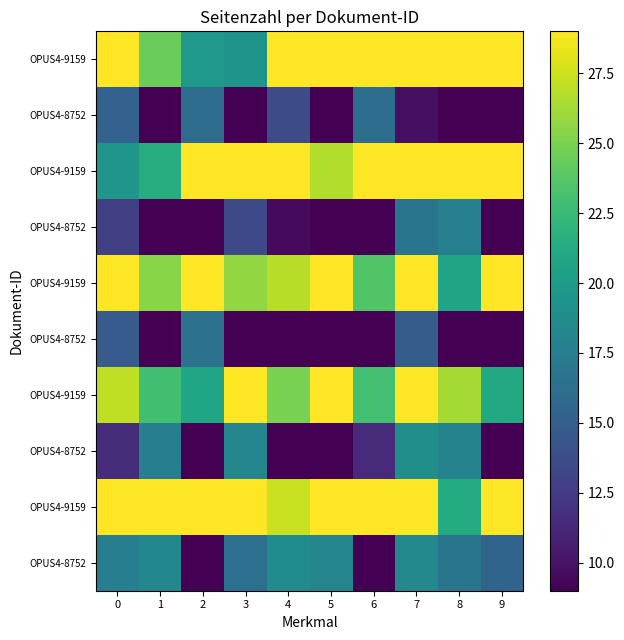

What is the spread (max minus min) of values at 1?

19.9